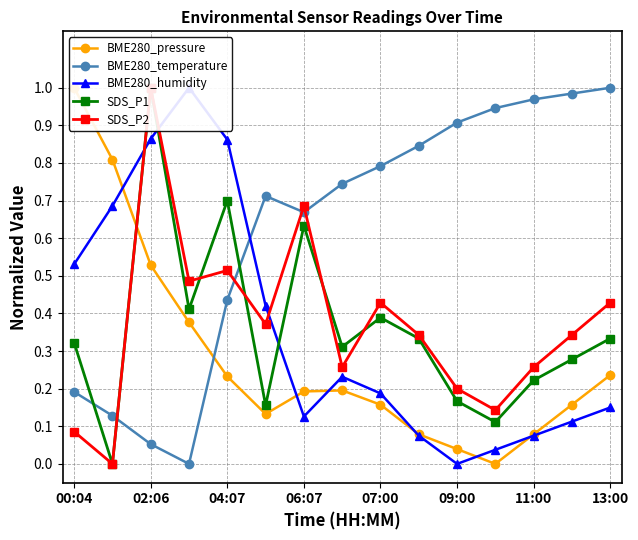

What are all the series names shown in the legend?

BME280_pressure, BME280_temperature, BME280_humidity, SDS_P1, SDS_P2